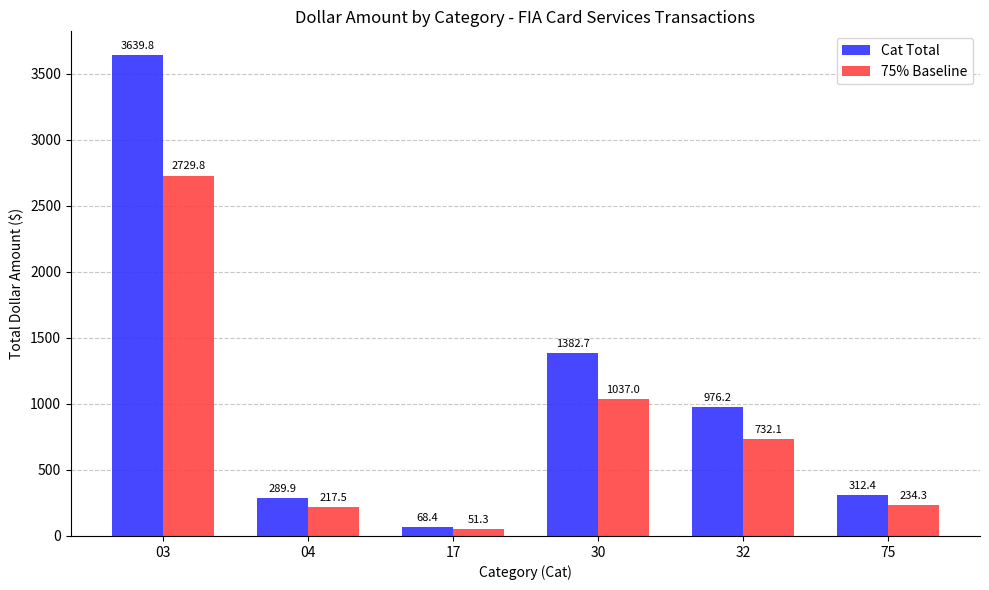

Which series has the largest total across all categories?

Cat Total